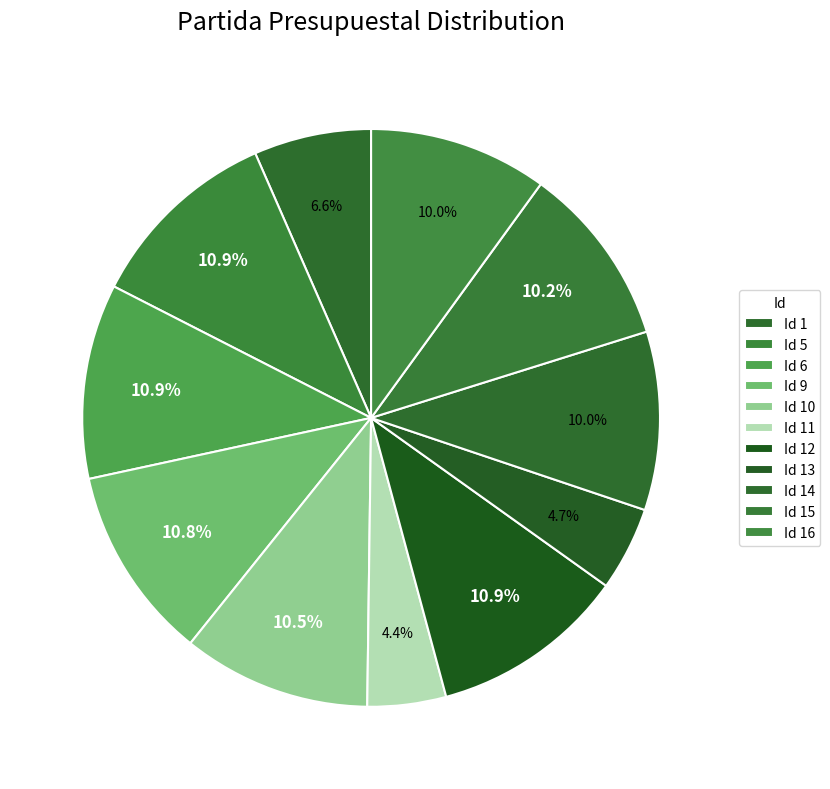

To the nearest percent, what is the difference between the largest and smallest slice percentages?

7%